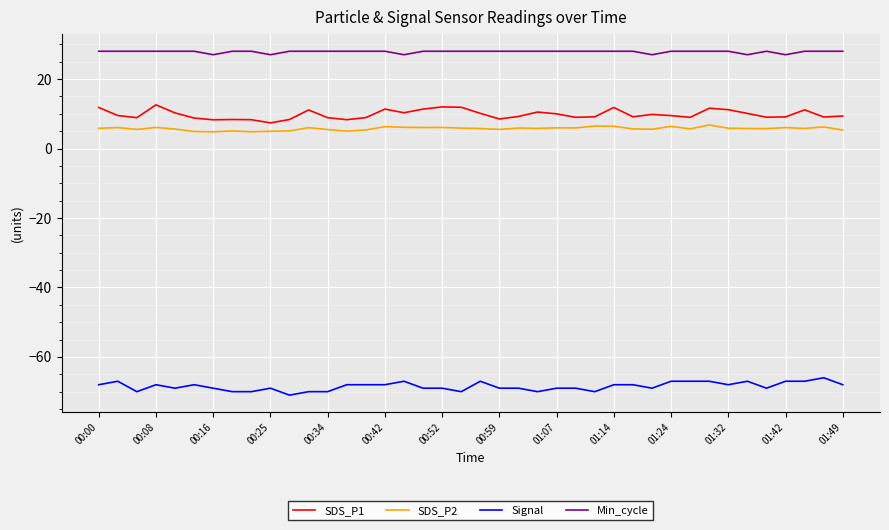

Which series has the largest total across all categories?

Min_cycle